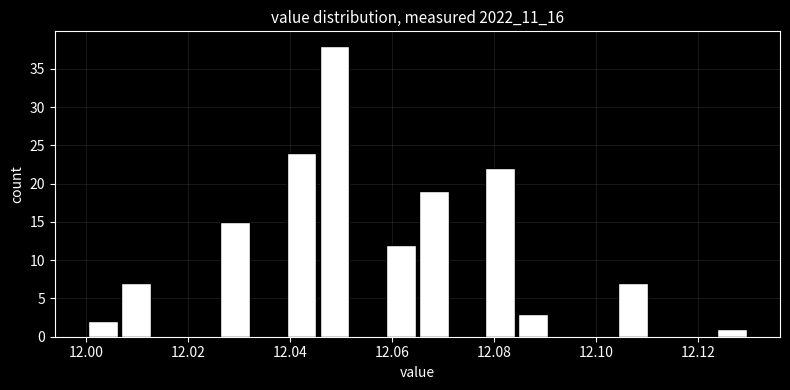

Read against the x-axis, roughly where is the centre of the tallest bar?

12.048